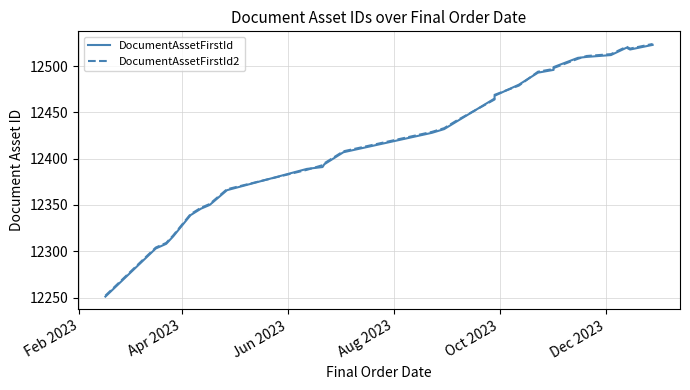

What are all the series names shown in the legend?

DocumentAssetFirstId, DocumentAssetFirstId2